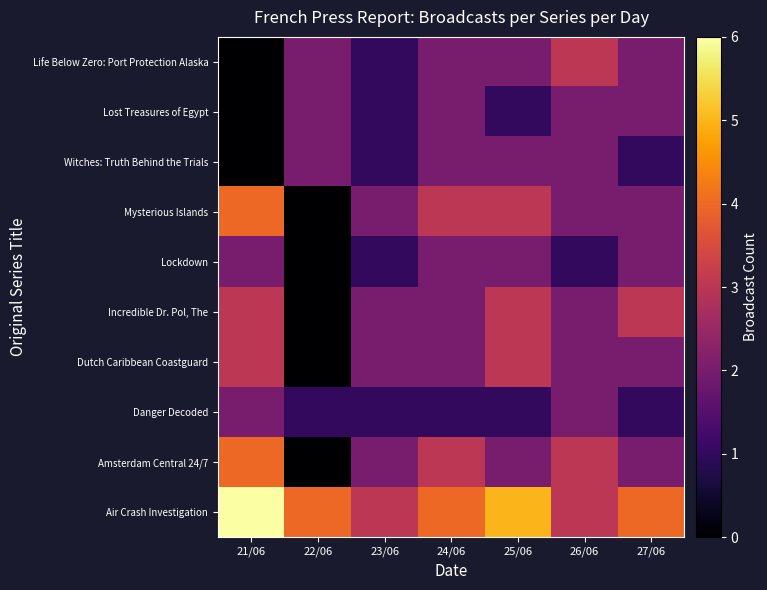

Reading right to left, list all the values displayed in this chart.

Air Crash Investigation: 27/06=4	26/06=3	25/06=5	24/06=4	23/06=3	22/06=4	21/06=6
Amsterdam Central 24/7: 27/06=2	26/06=3	25/06=2	24/06=3	23/06=2	22/06=0	21/06=4
Danger Decoded: 27/06=1	26/06=2	25/06=1	24/06=1	23/06=1	22/06=1	21/06=2
Dutch Caribbean Coastguard: 27/06=2	26/06=2	25/06=3	24/06=2	23/06=2	22/06=0	21/06=3
Incredible Dr. Pol, The: 27/06=3	26/06=2	25/06=3	24/06=2	23/06=2	22/06=0	21/06=3
Lockdown: 27/06=2	26/06=1	25/06=2	24/06=2	23/06=1	22/06=0	21/06=2
Mysterious Islands: 27/06=2	26/06=2	25/06=3	24/06=3	23/06=2	22/06=0	21/06=4
Witches: Truth Behind the Trials: 27/06=1	26/06=2	25/06=2	24/06=2	23/06=1	22/06=2	21/06=0
Lost Treasures of Egypt: 27/06=2	26/06=2	25/06=1	24/06=2	23/06=1	22/06=2	21/06=0
Life Below Zero: Port Protection Alaska: 27/06=2	26/06=3	25/06=2	24/06=2	23/06=1	22/06=2	21/06=0